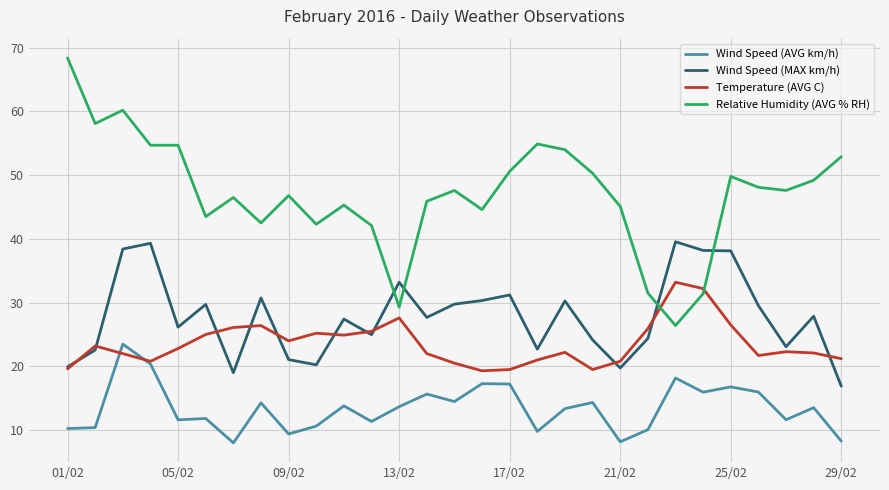

Which series has the largest range (max minus min)?

Relative Humidity (AVG % RH)